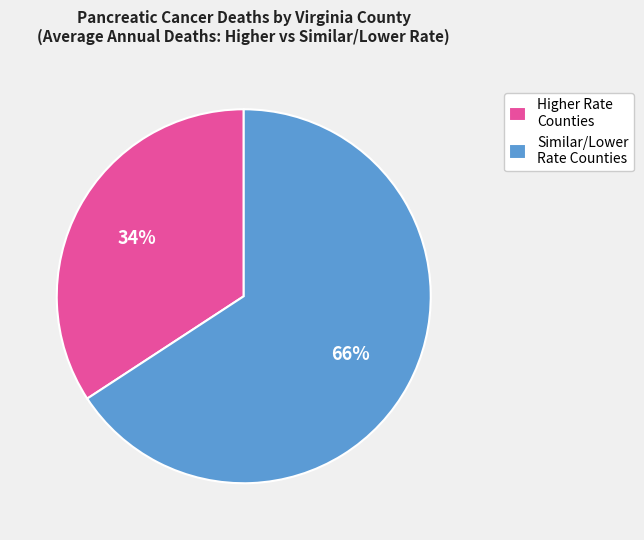

Rank the categories by value from highest to lowest.

Similar/Lower Rate Counties, Higher Rate Counties